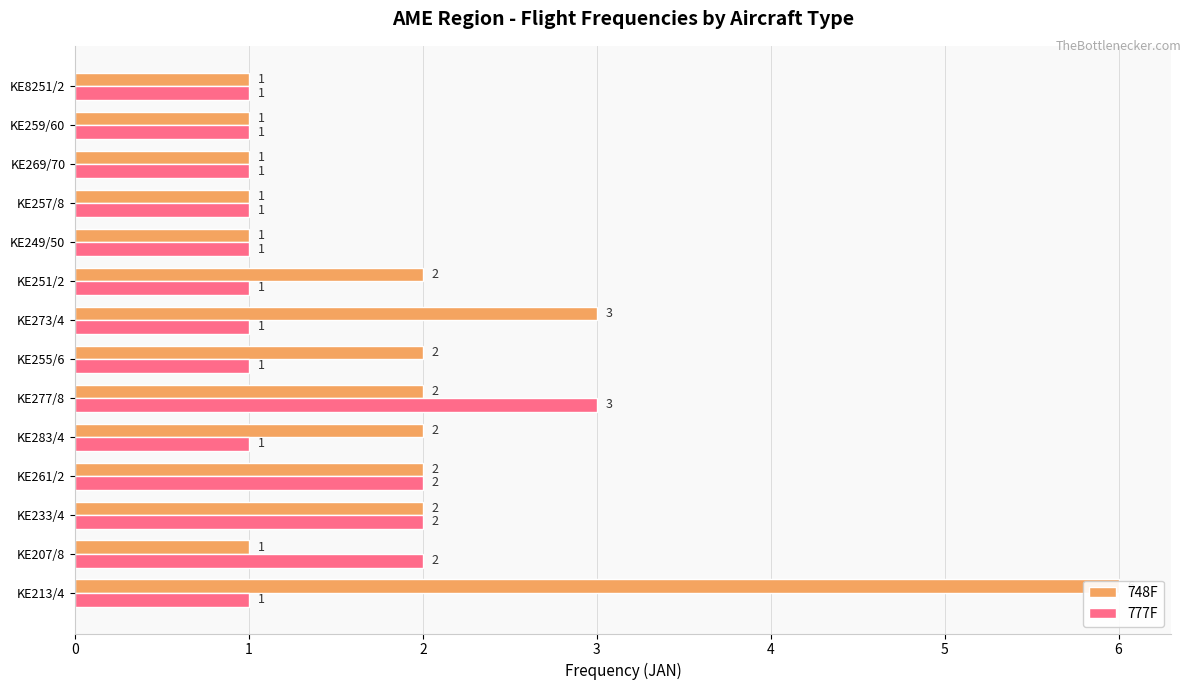

Reading right to left, extract all data points from this chart.

748F: 1	1	1	1	1	2	3	2	2	2	2	2	1	6
777F: 1	1	1	1	1	1	1	1	3	1	2	2	2	1